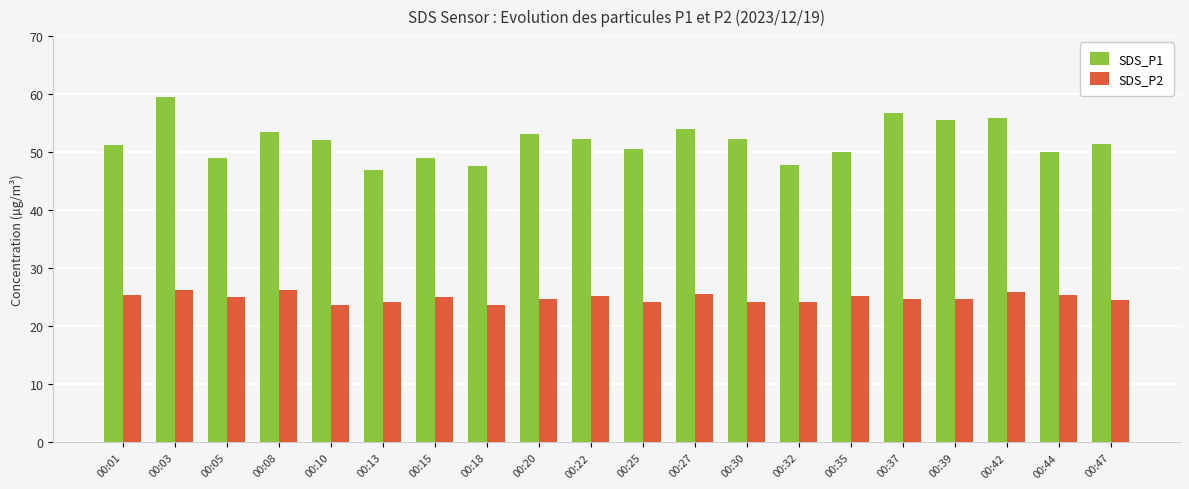

How many bars are there in total?

40